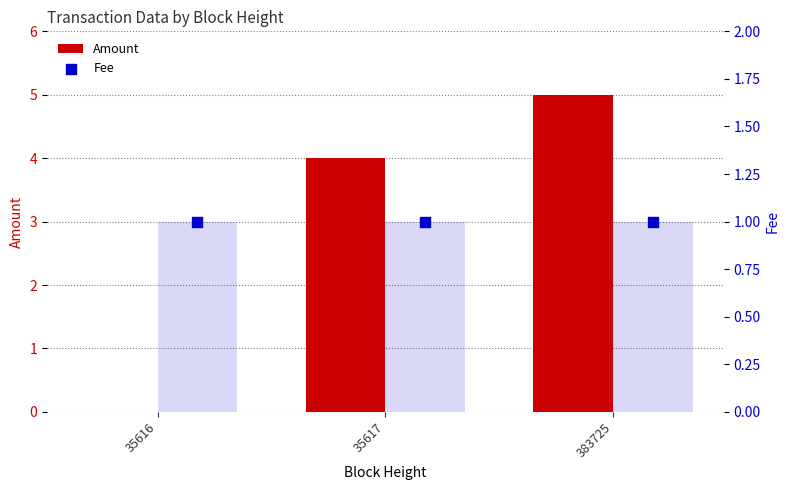

At how many categories does at least one series exceed 3?

2